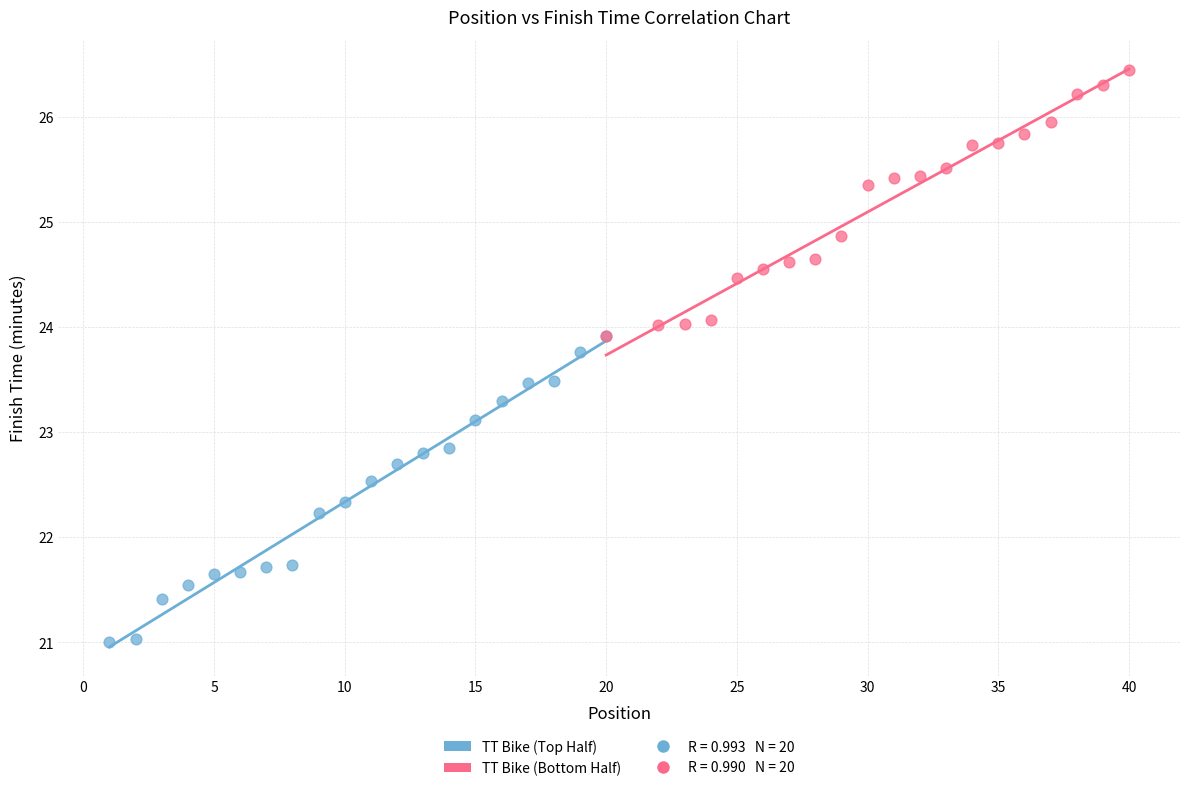

Which series reaches the maximum Y coordinate?

TT Bike (Bottom Half)